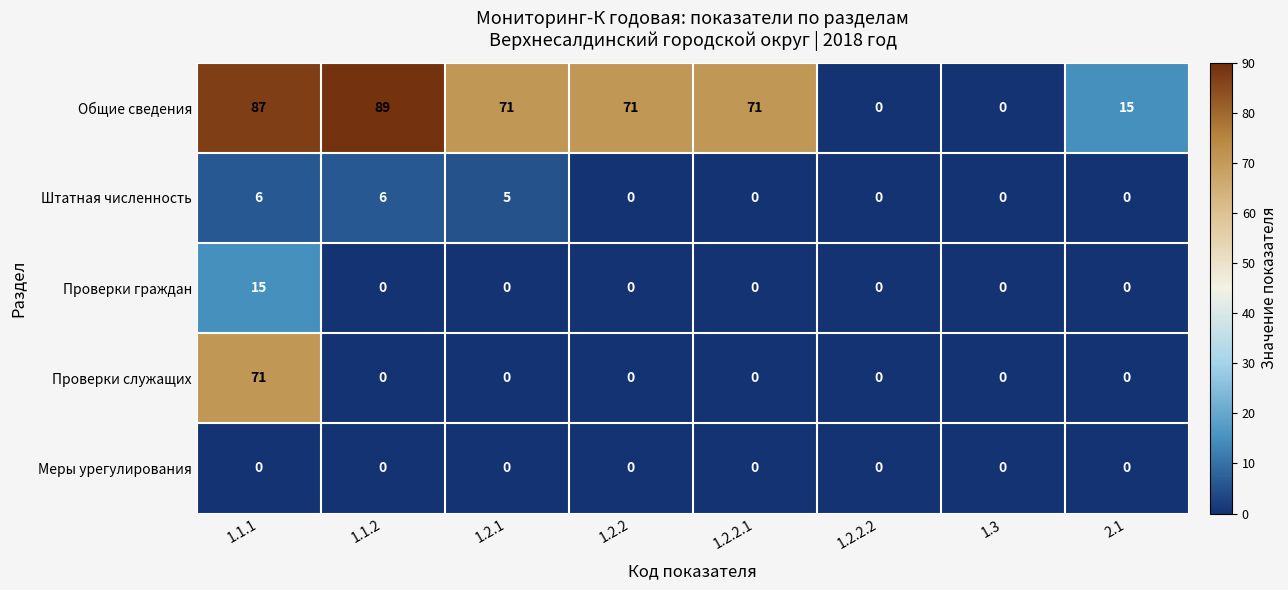

What is the difference between the second highest and minimum values in the Штатная численность series?

6